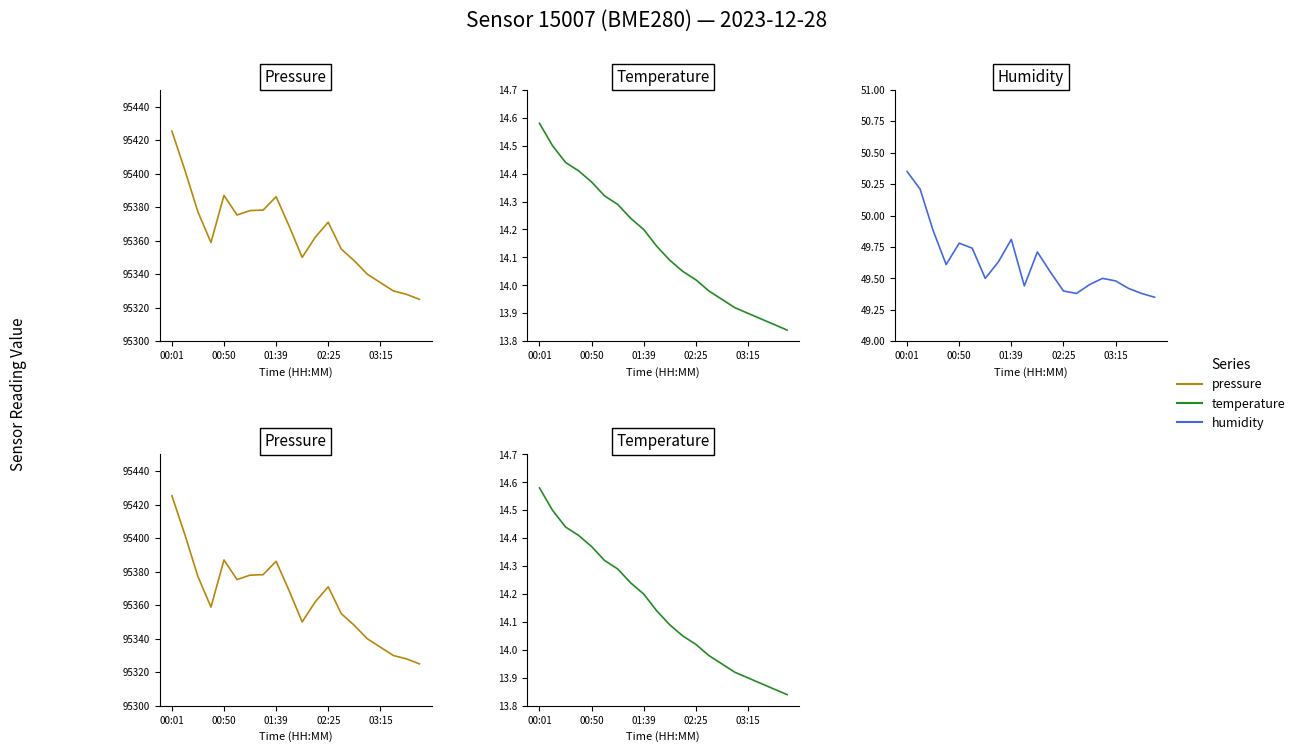

Which series changed the most between 01:39 and 6?

pressure